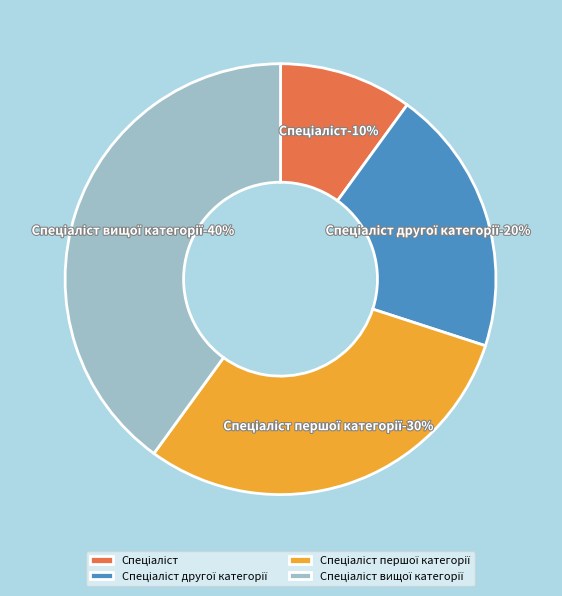

To the nearest percent, what portion does Спеціаліст другої категорії represent?

20%